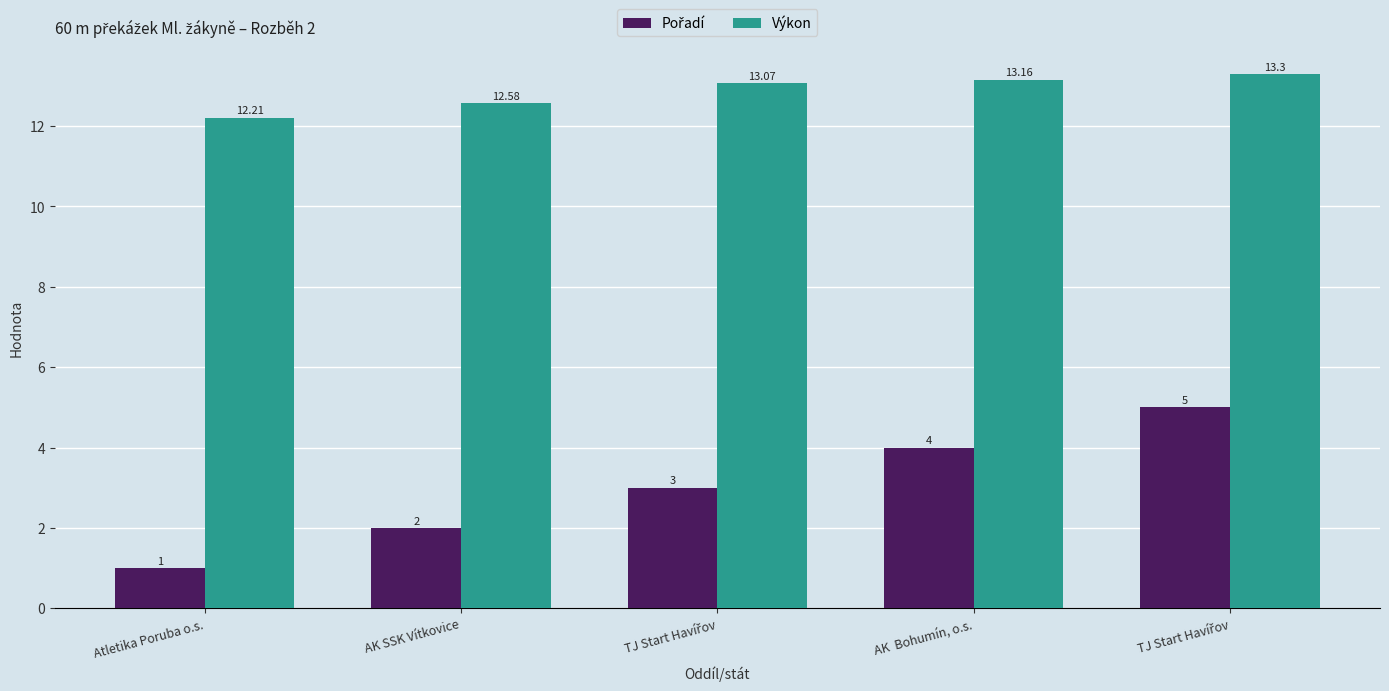

What is the label of the 4th bar from the left?

AK  Bohumín, o.s.